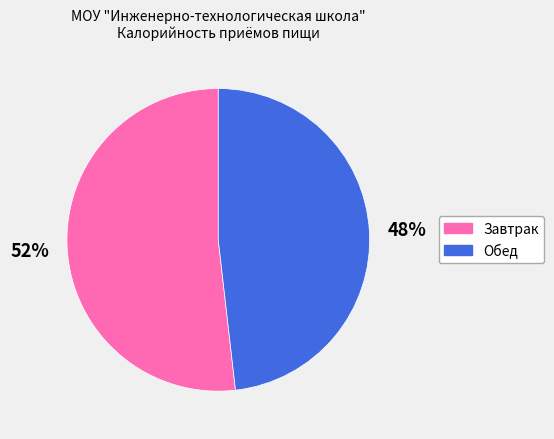

To the nearest percent, what is the difference between the largest and smallest slice percentages?

4%